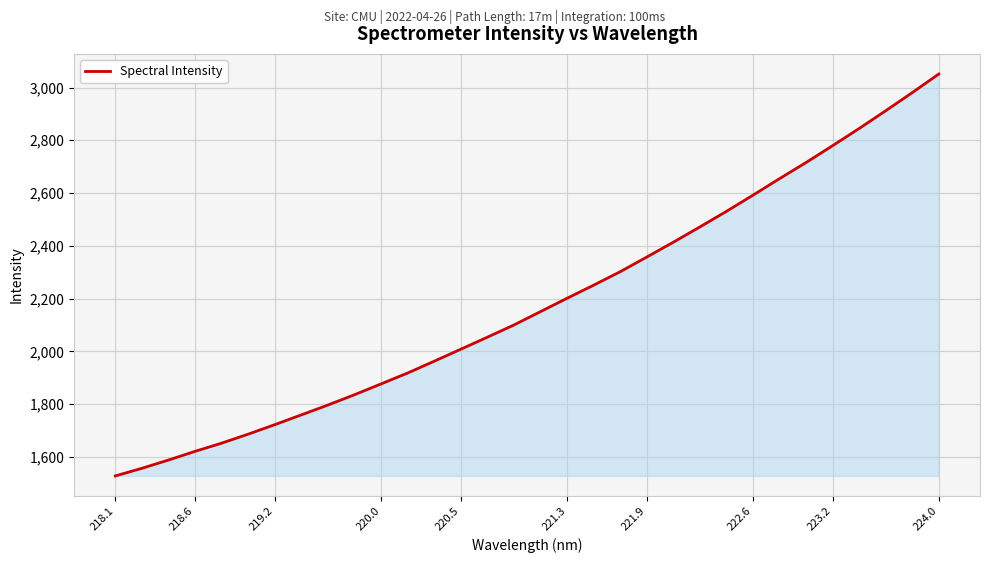

What is the maximum value shown in the chart?

3051.2